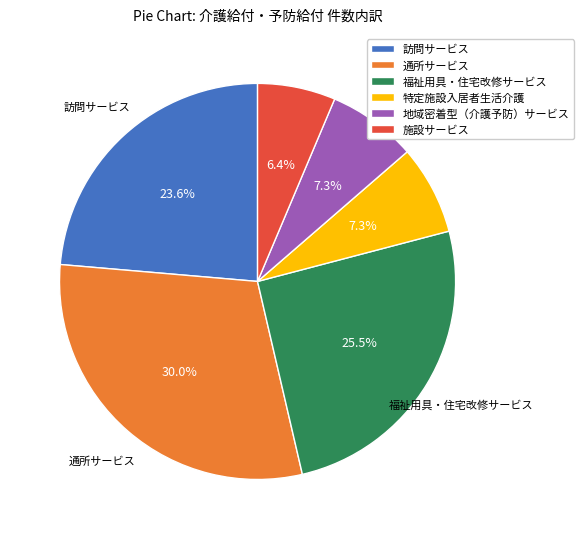

What is the ratio of the value at 福祉用具・住宅改修サービス to the value at 訪問サービス?

1.1